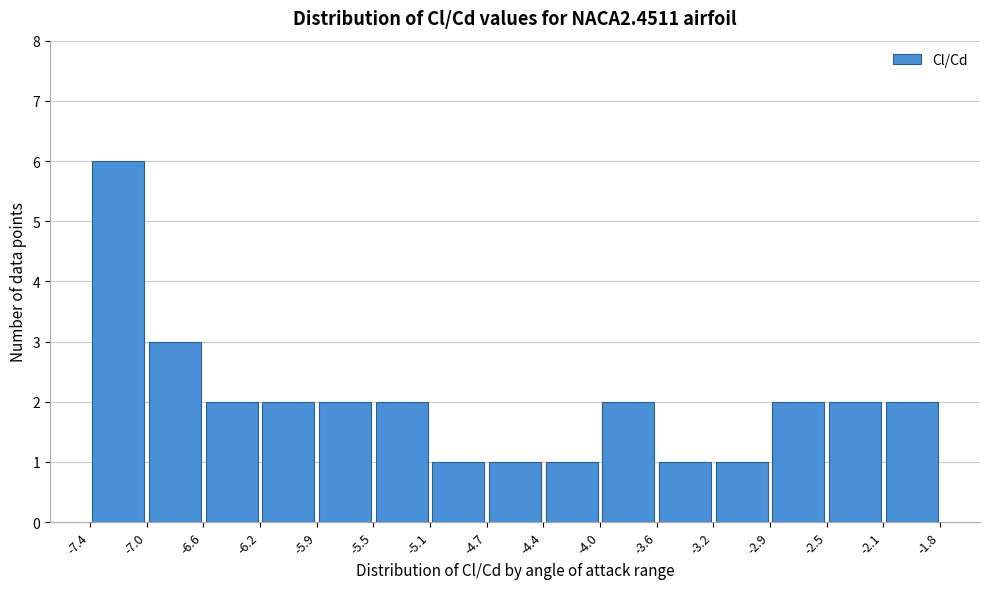

What is the height of the bar covering -4.4 to -4.0 on the x-axis? The values are not printed on the chart, so give them approximately, as read against the axis.

1